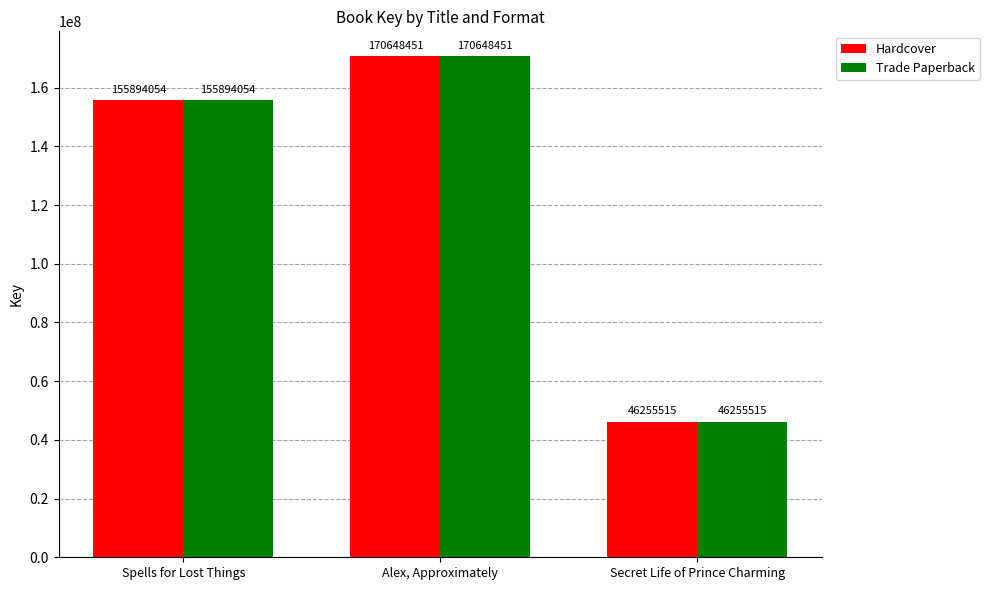

Reading left to right, transcribe all the data shown in this chart.

Hardcover: Spells for Lost Things=155894054	Alex, Approximately=170648451	Secret Life of Prince Charming=46255515
Trade Paperback: Spells for Lost Things=155894054	Alex, Approximately=170648451	Secret Life of Prince Charming=46255515